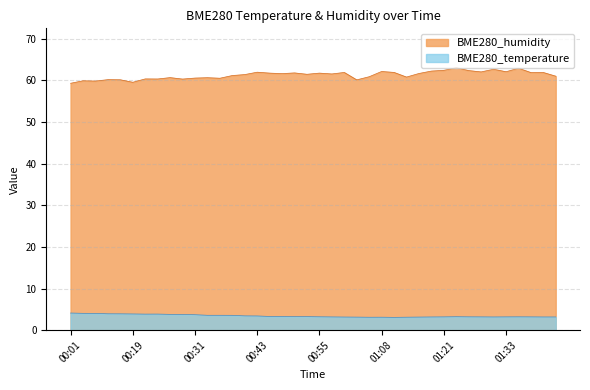

What is the average value of the BME280_humidity series?

61.3